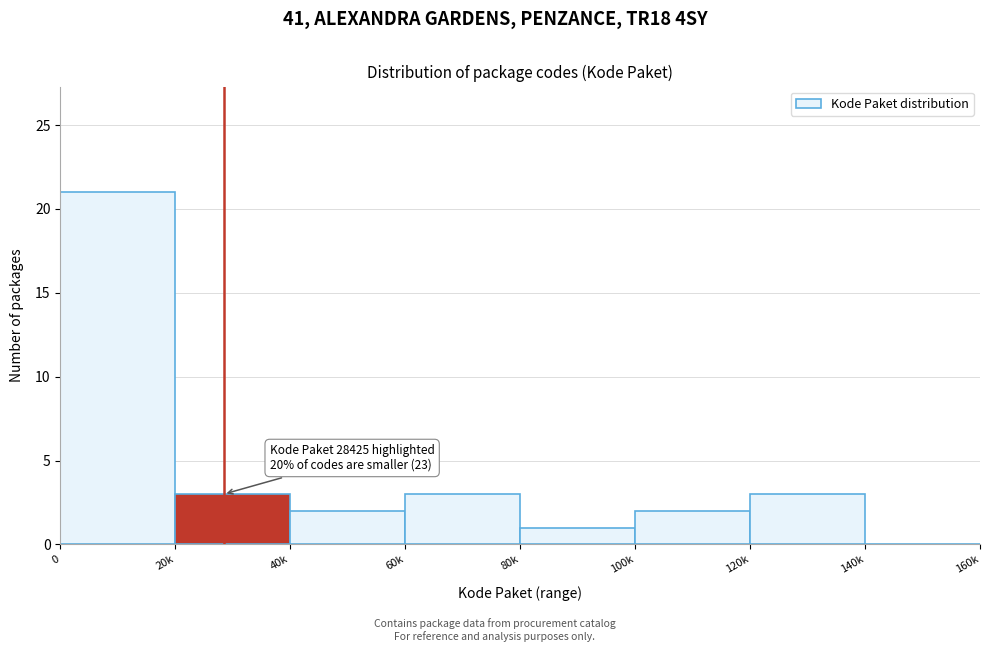

Reading left to right, what are all the values shown in this chart?

0=21	20k=3	40k=2	60k=3	80k=1	100k=2	120k=3	140k=0